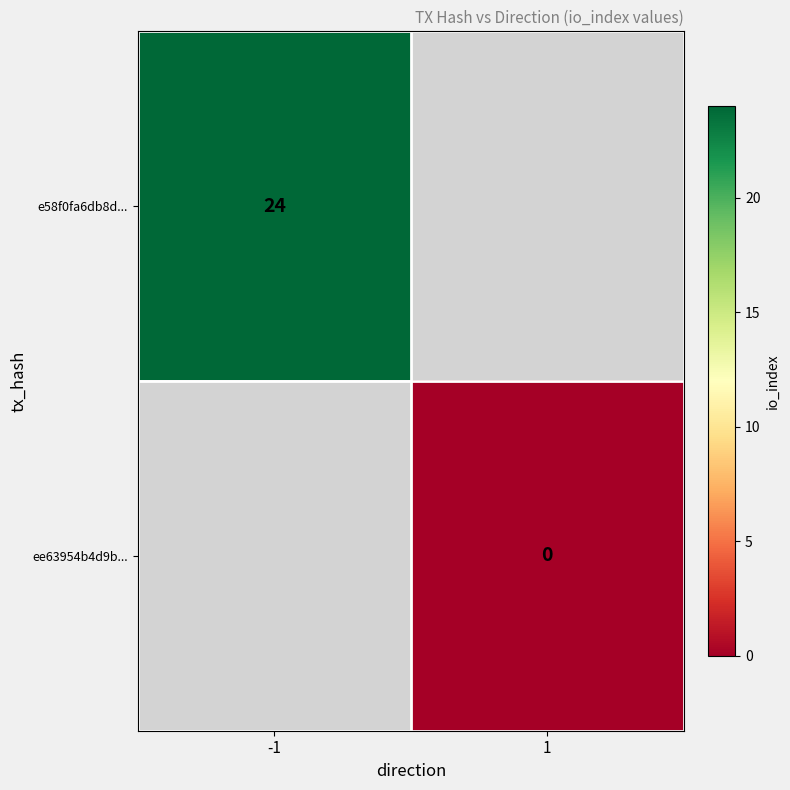

Is it true that e58f0fa6db8d... equals 42 at -1?

False